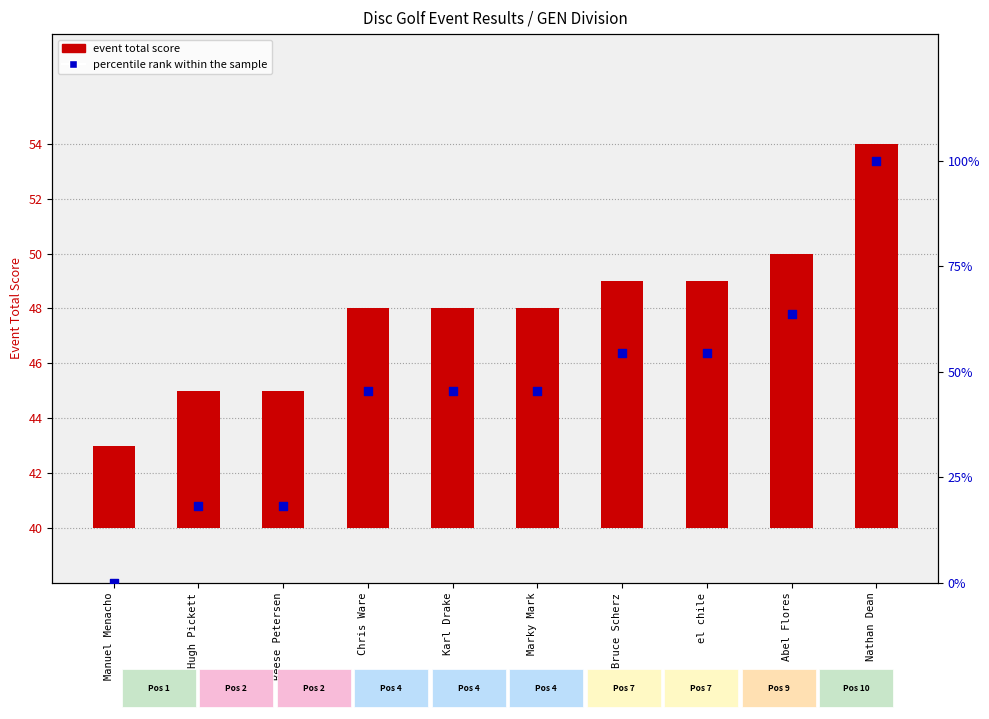

Which series contains the lowest Y value?

percentile rank within the sample